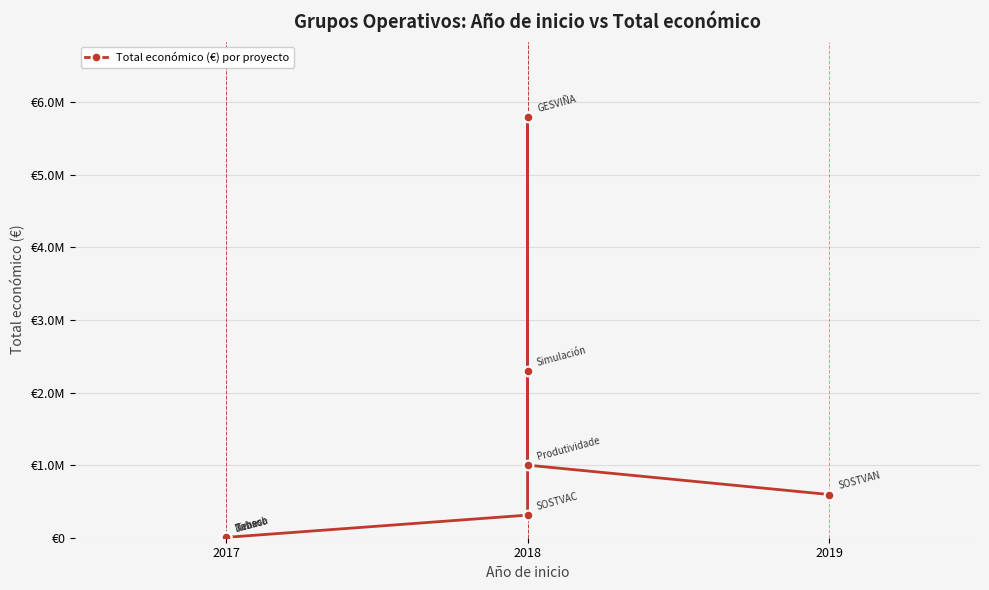

Reading left to right, extract all data points from this chart.

5000	9999	4840	311553	5792221	2296067	999992	595133